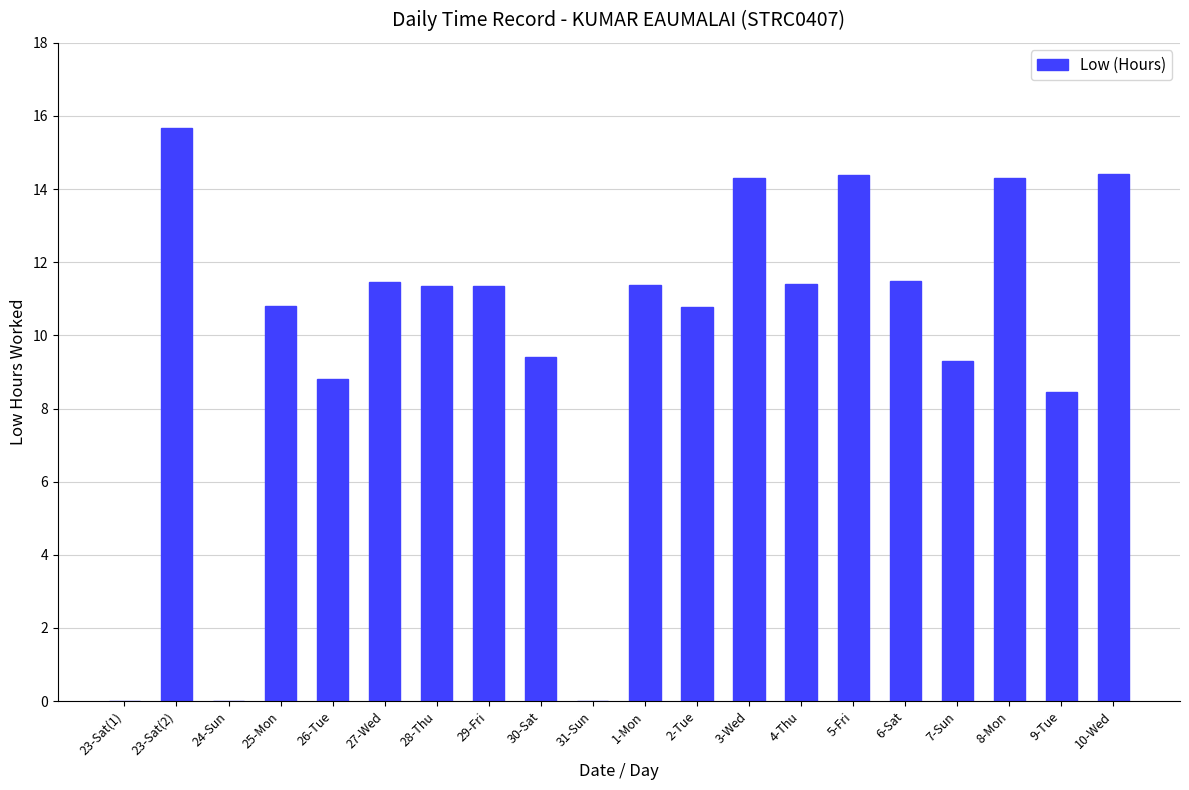

What is the sum of all values?

199.0